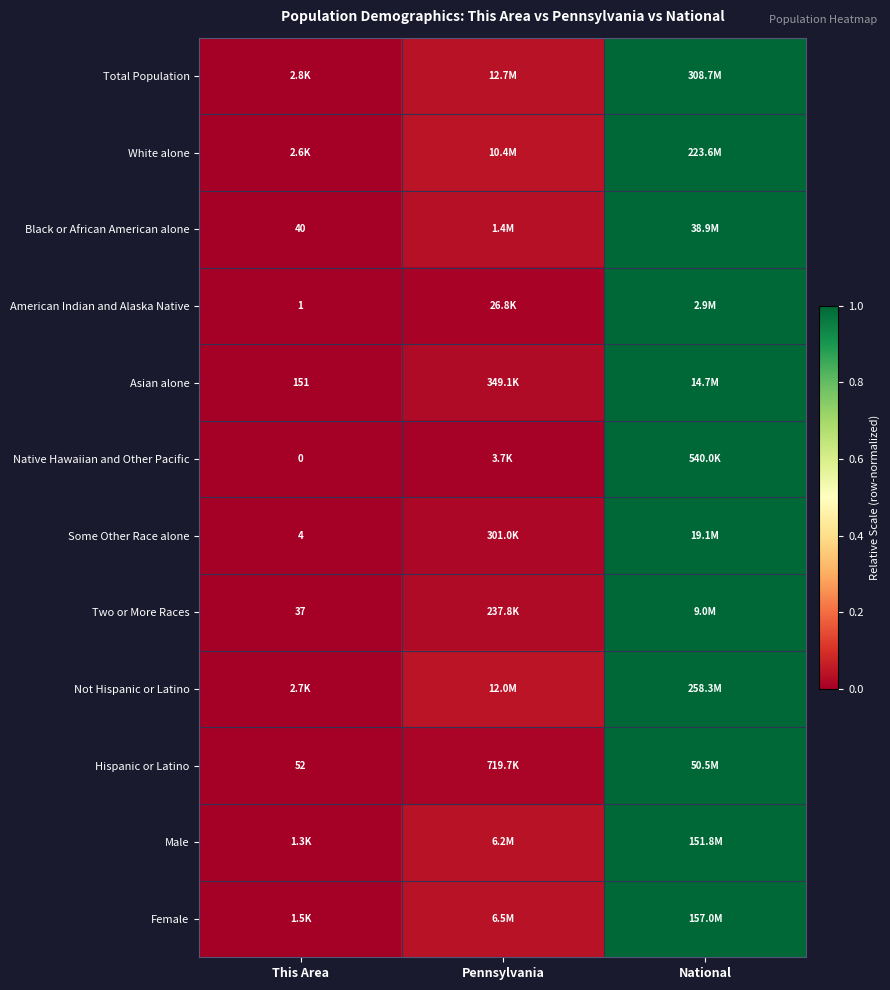

Rank the categories by Male value from lowest to highest.

This Area, Pennsylvania, National